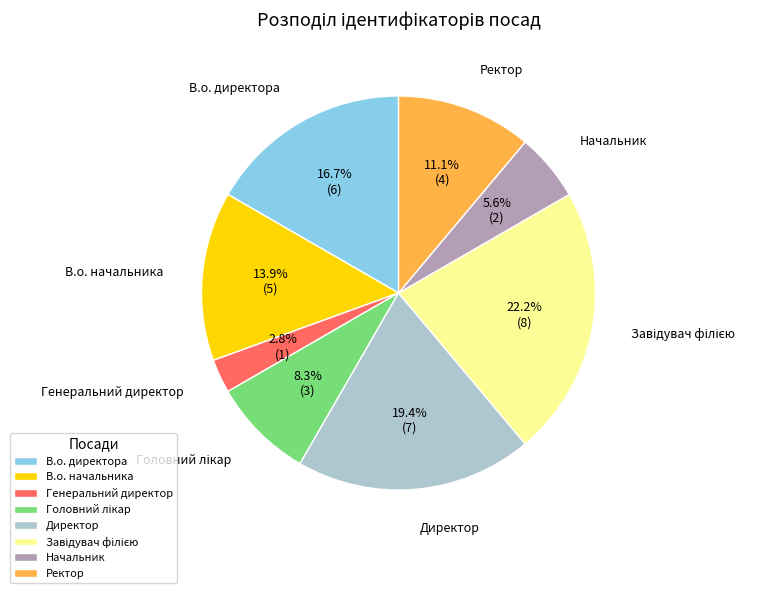

What percentage is NOT represented by Директор?

80.6%